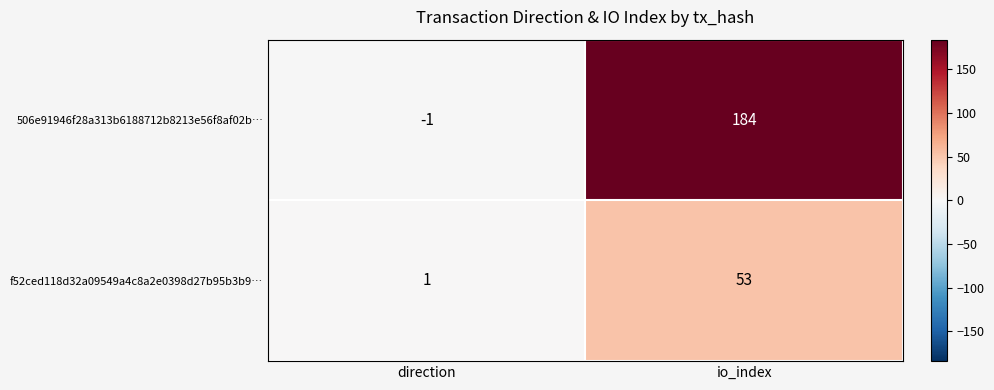

At which category does the chart reach its peak across all series?

io_index